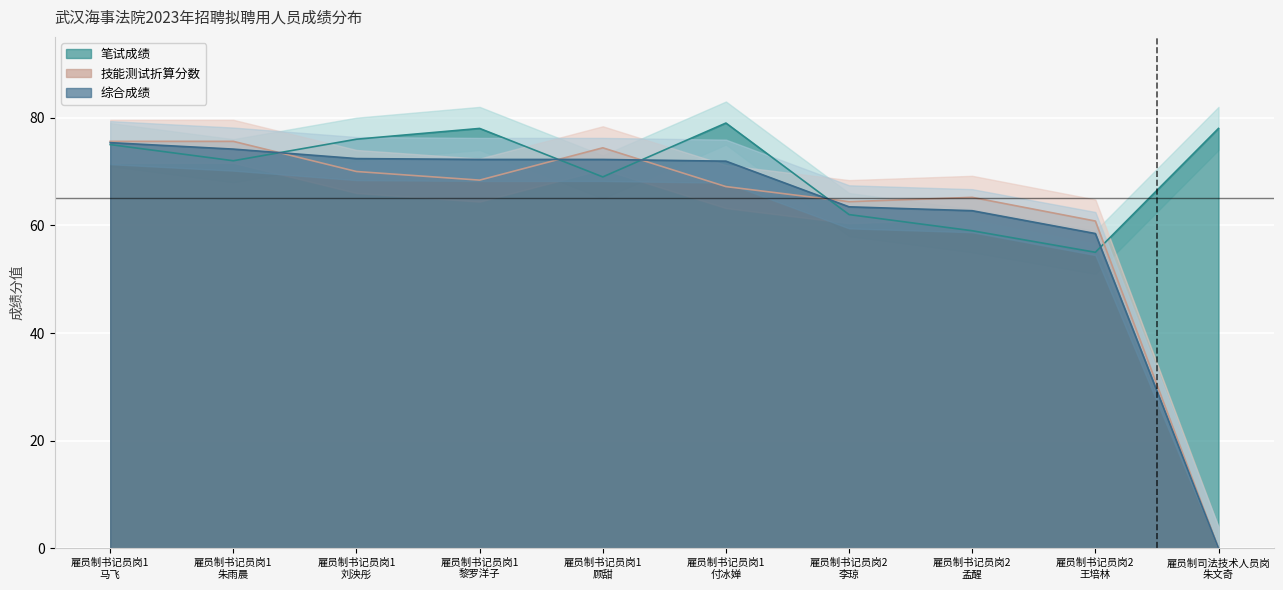

Reading left to right, transcribe all the data shown in this chart.

笔试成绩: 75.0	72.0	76.0	78.0	69.0	79.0	62.0	59.0	55.0	78.0
技能测试折算分数: 75.6	75.6	70.0	68.4	74.4	67.2	64.4	65.2	60.8	0.0
综合成绩: 75.4	74.2	72.4	72.2	72.2	71.9	63.4	62.7	58.5	0.0